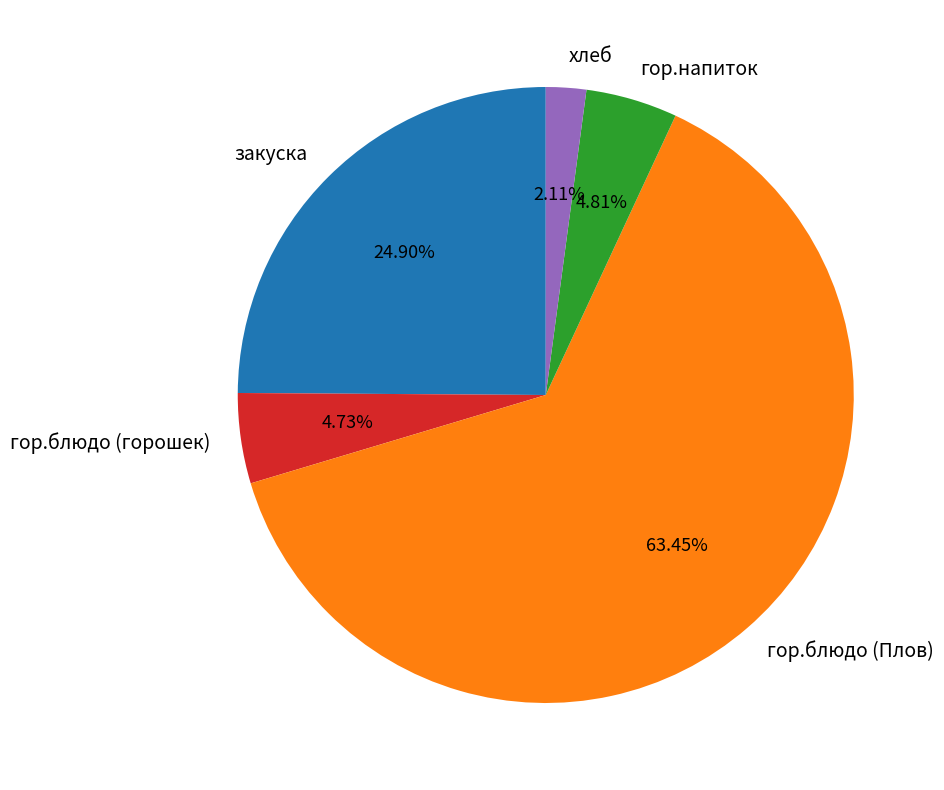

Is the sum of гор.напиток and хлеб greater than half?

No